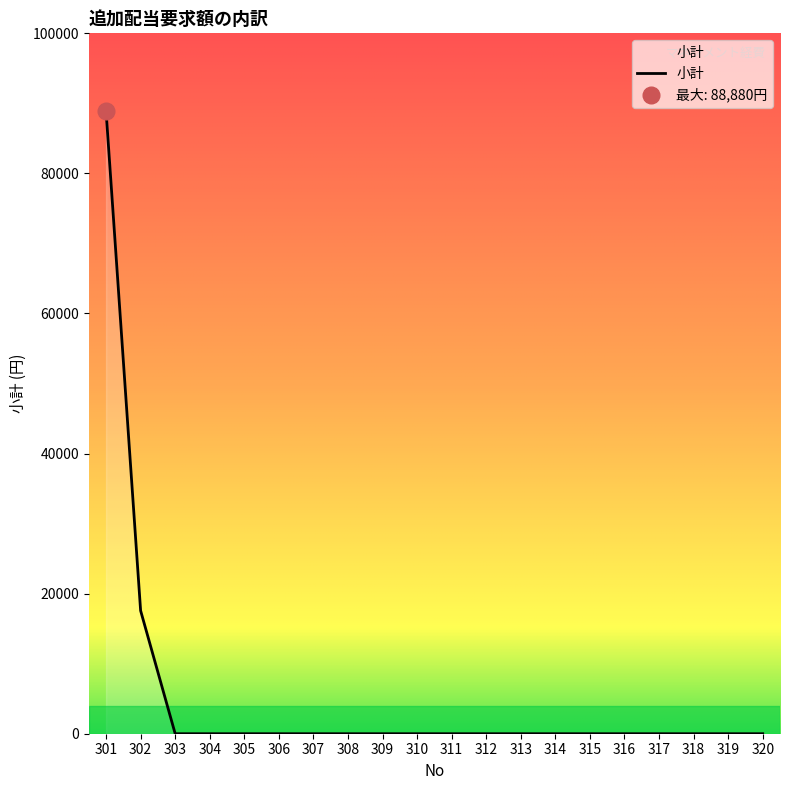

Count the number of values greater than 0.

2